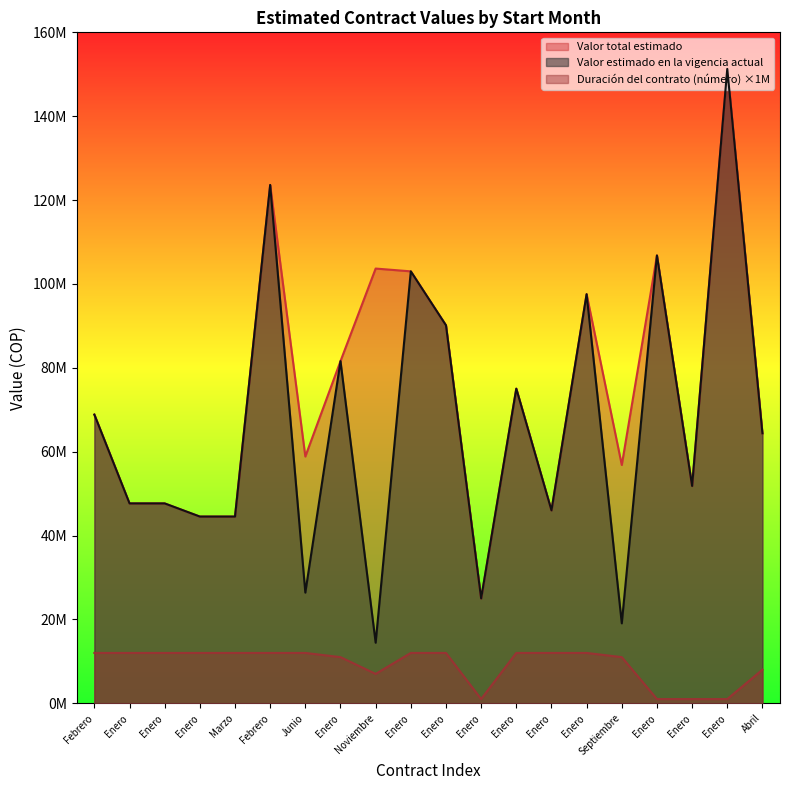

What is the greatest value displayed?

151275131